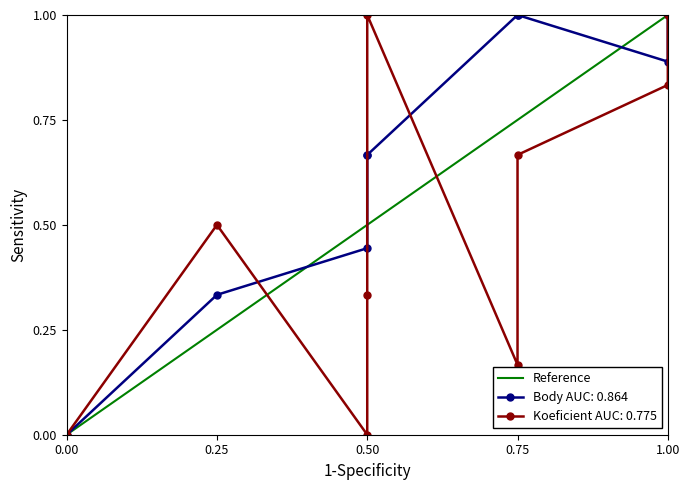

How many values are below 1?

1